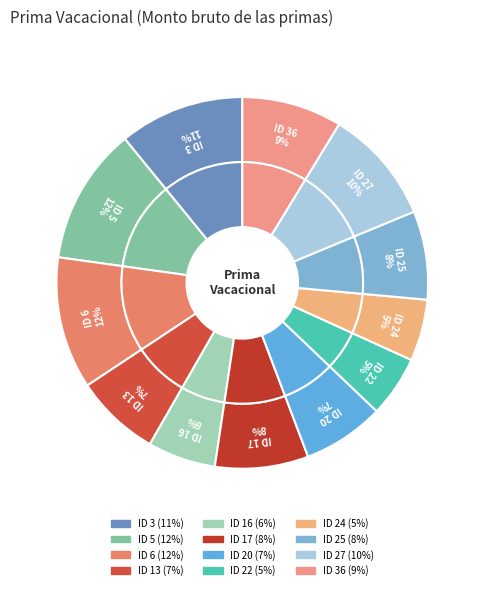

Is ID 3 the majority of the pie?

No